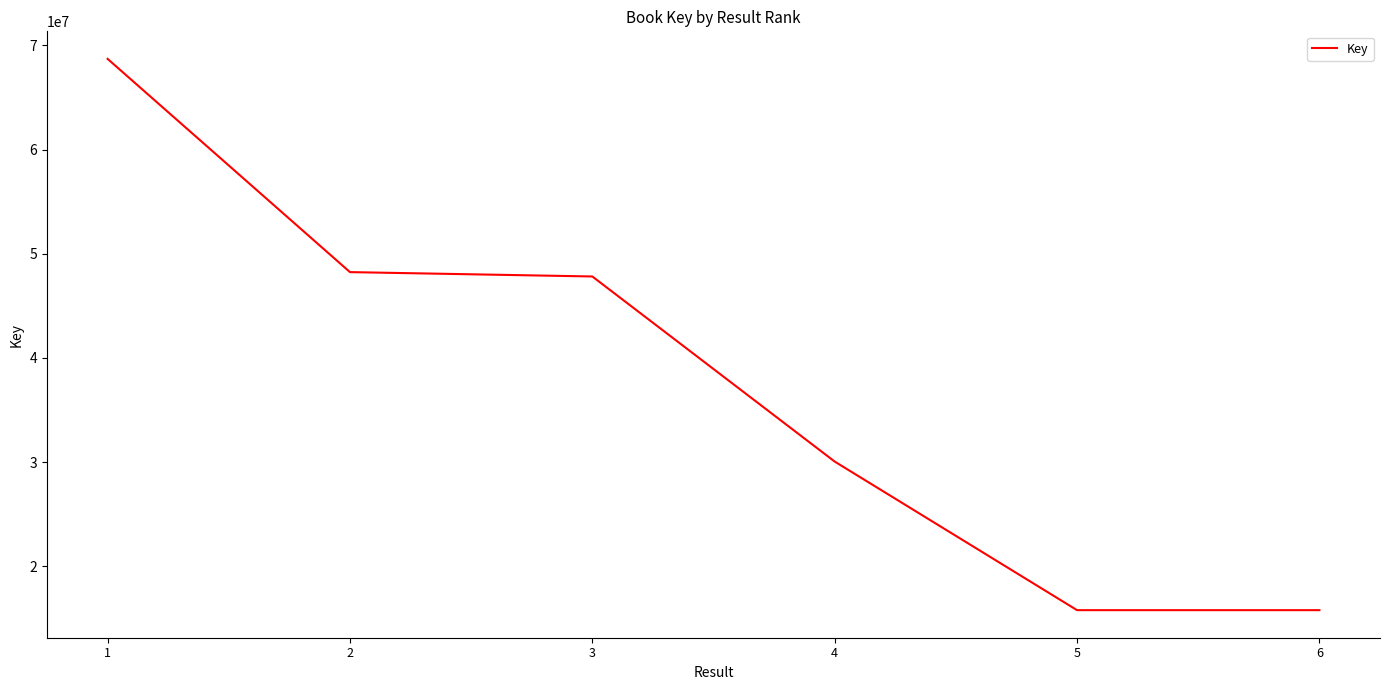

How many lines are shown in the chart?

1